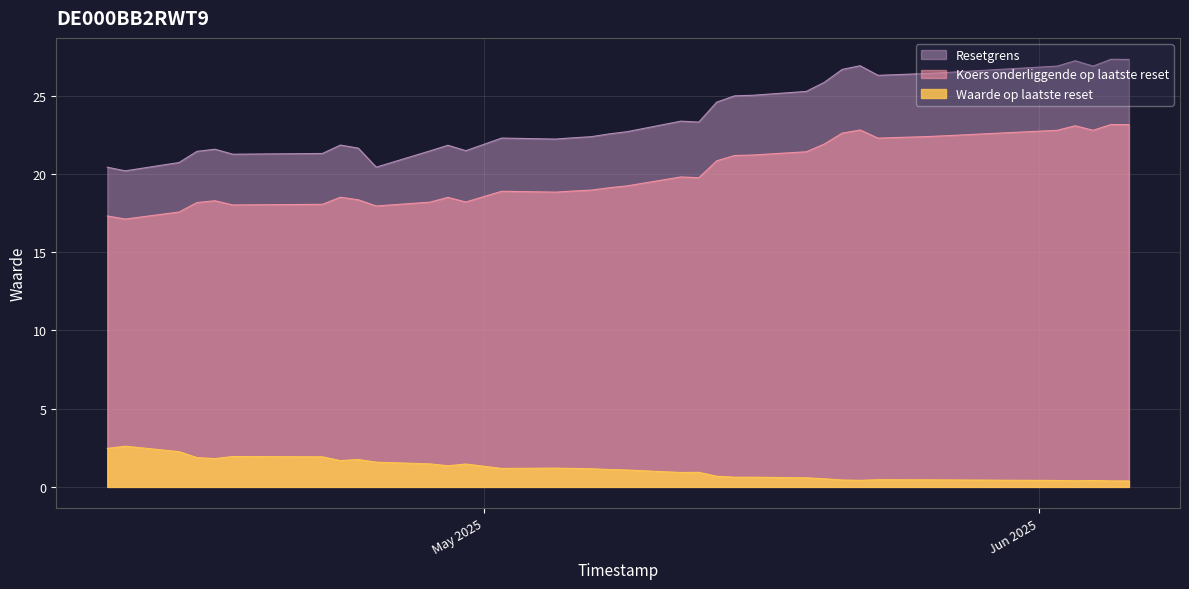

The value of Koers onderliggende op laatste reset at 2025-05-14 is 32.7. True or false?

False